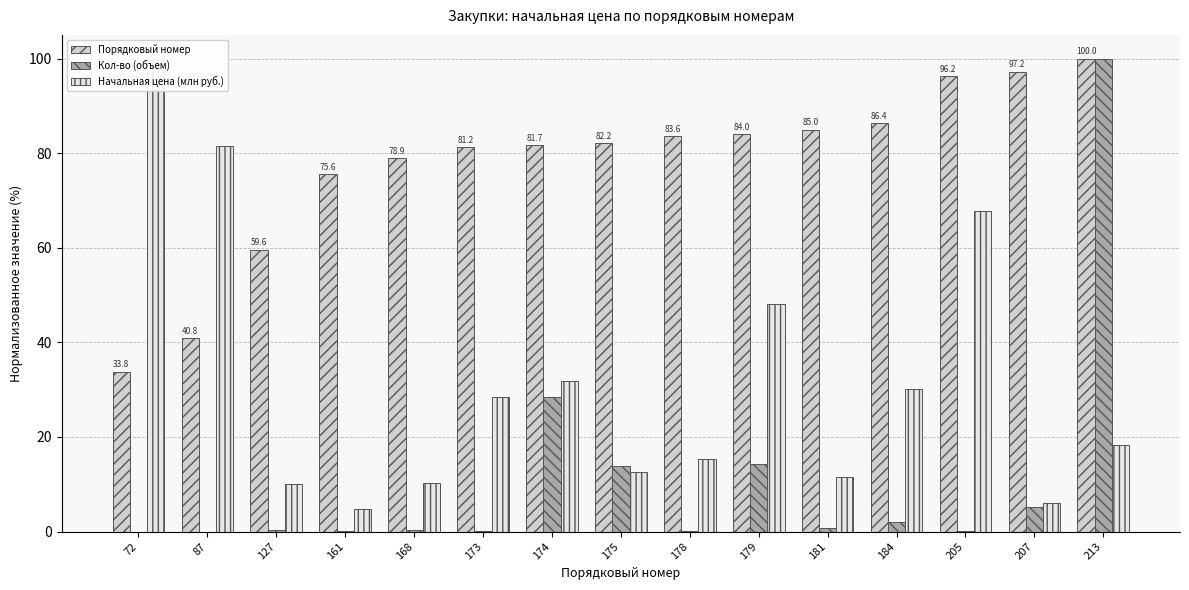

Rank the series by their average value, from highest to lowest.

Порядковый номер, Начальная цена (млн руб.), Кол-во (объем)